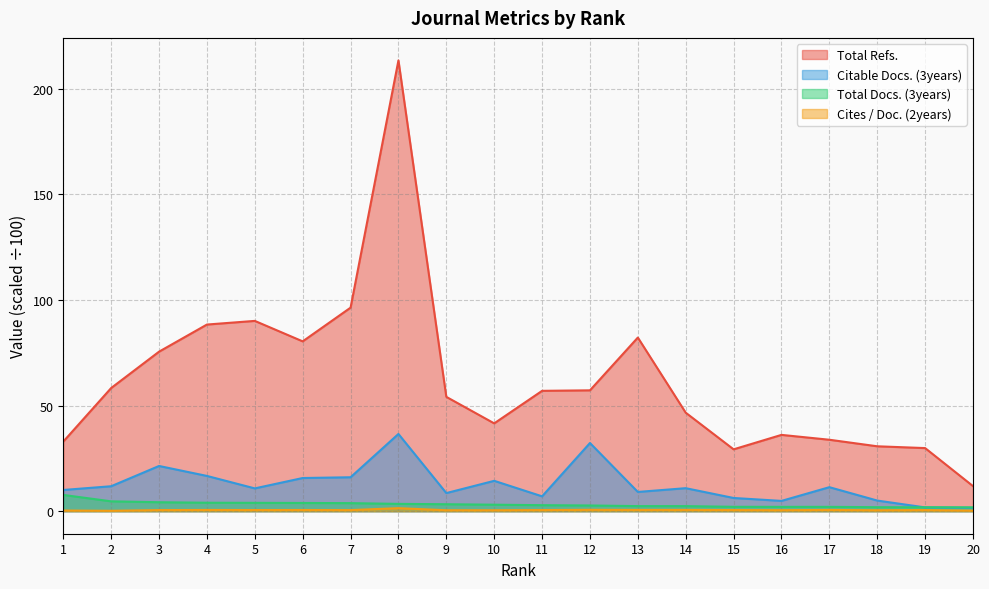

What is the difference between the maximum and second lowest values in the Cites / Doc. (2years) series?

1.2